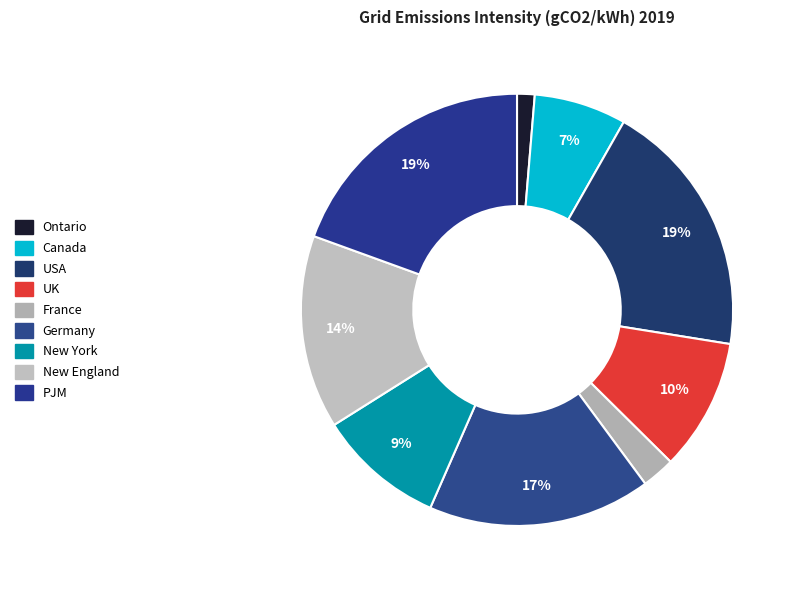

Is the sum of Germany and Ontario greater than half?

No